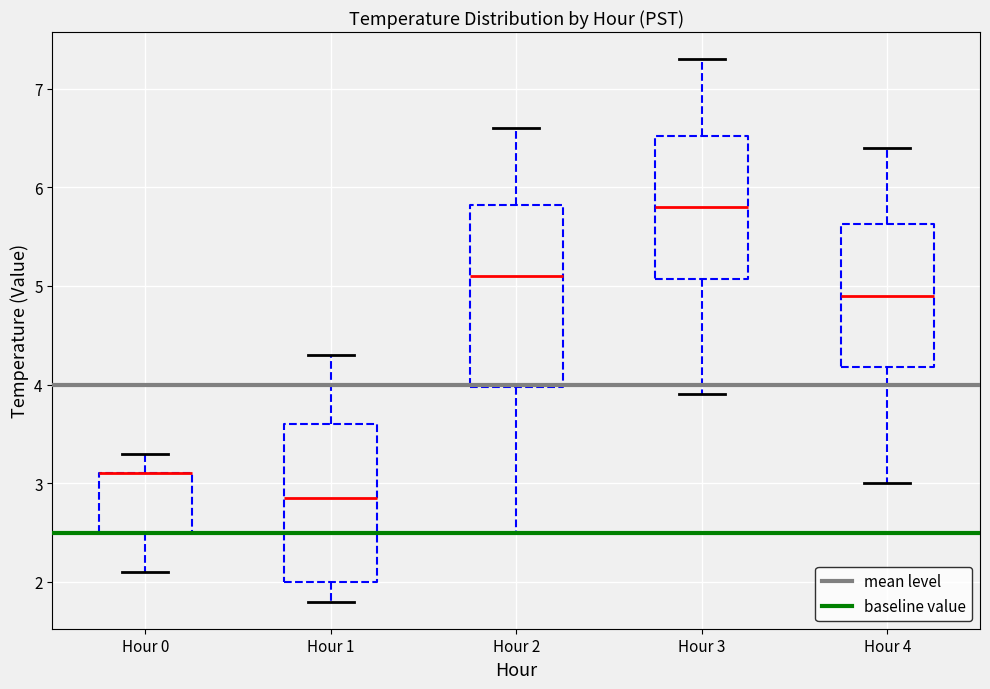

Which box is the tallest, from its lower edge to its upper edge?

Hour 2